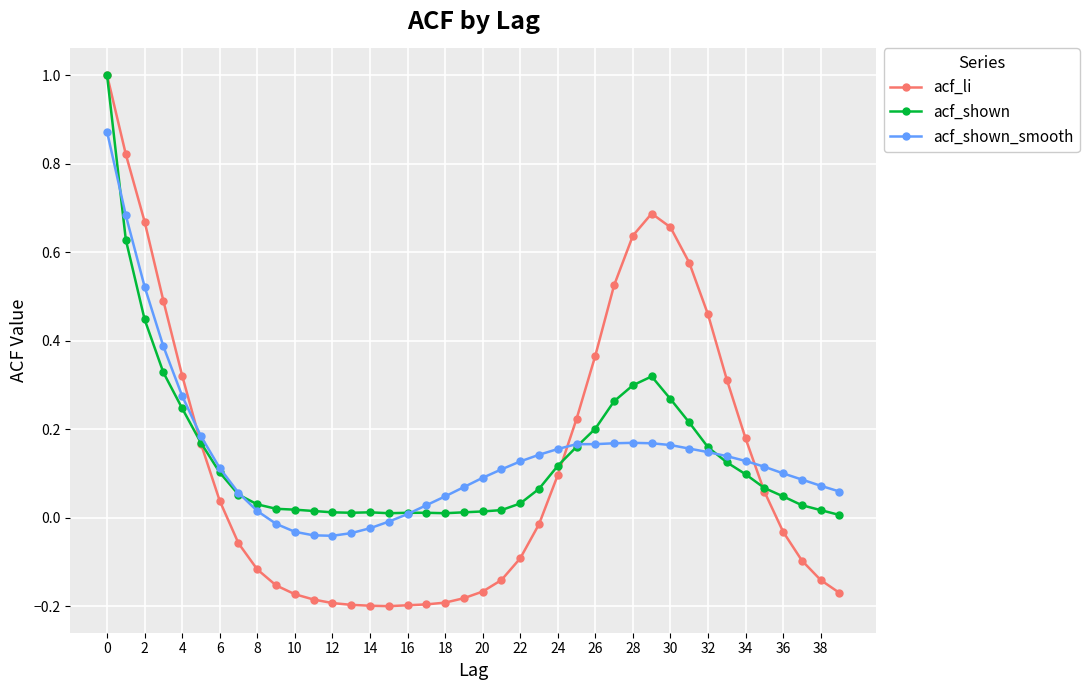

What is the difference between the maximum and minimum values in the acf_shown series?

1.0